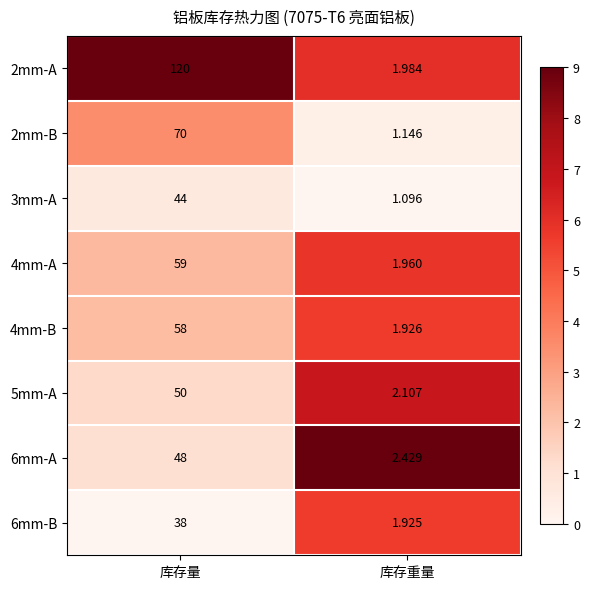

Rank the series at 库存重量 from highest to lowest value.

6mm-A, 5mm-A, 2mm-A, 4mm-A, 4mm-B, 6mm-B, 2mm-B, 3mm-A